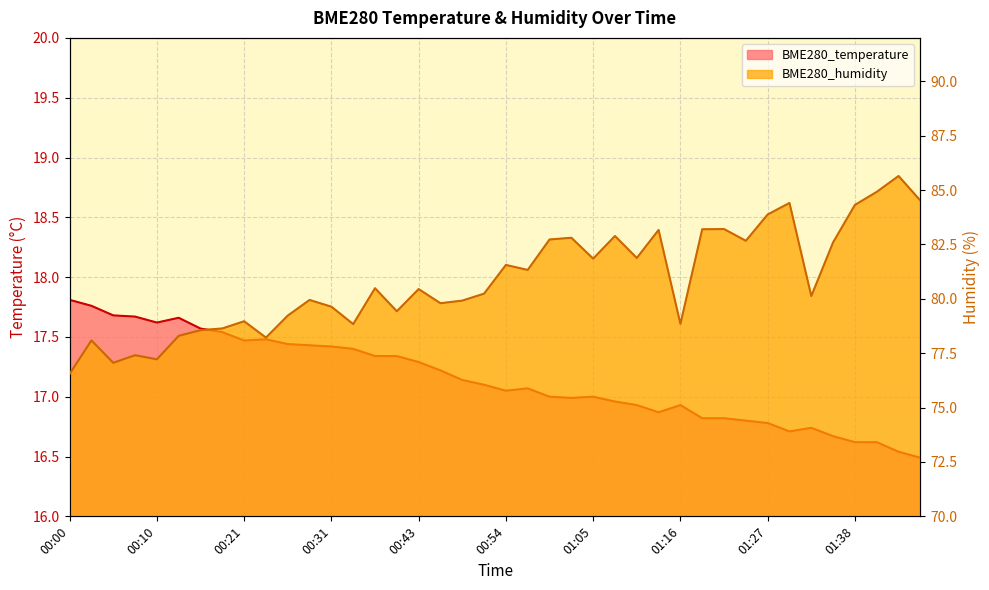

List the series in order of their overall mean, lowest first.

BME280_temperature, BME280_humidity